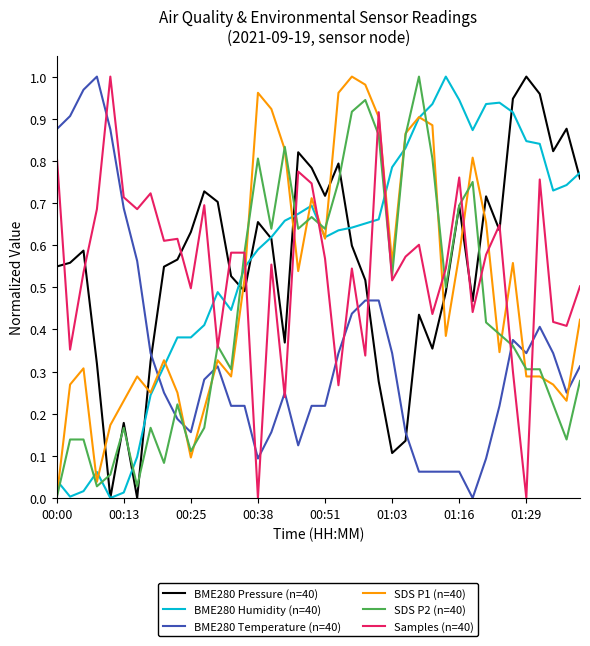

After their last crossing, which series has the higher values: SDS P1 (n=40) or BME280 Pressure (n=40)?

BME280 Pressure (n=40)